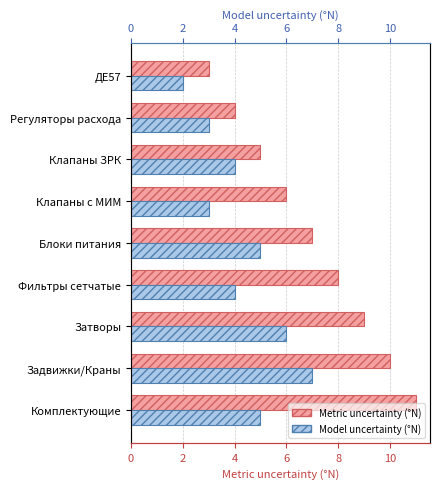

Rank the series at Задвижки/Краны from lowest to highest value.

Model uncertainty (°N), Metric uncertainty (°N)